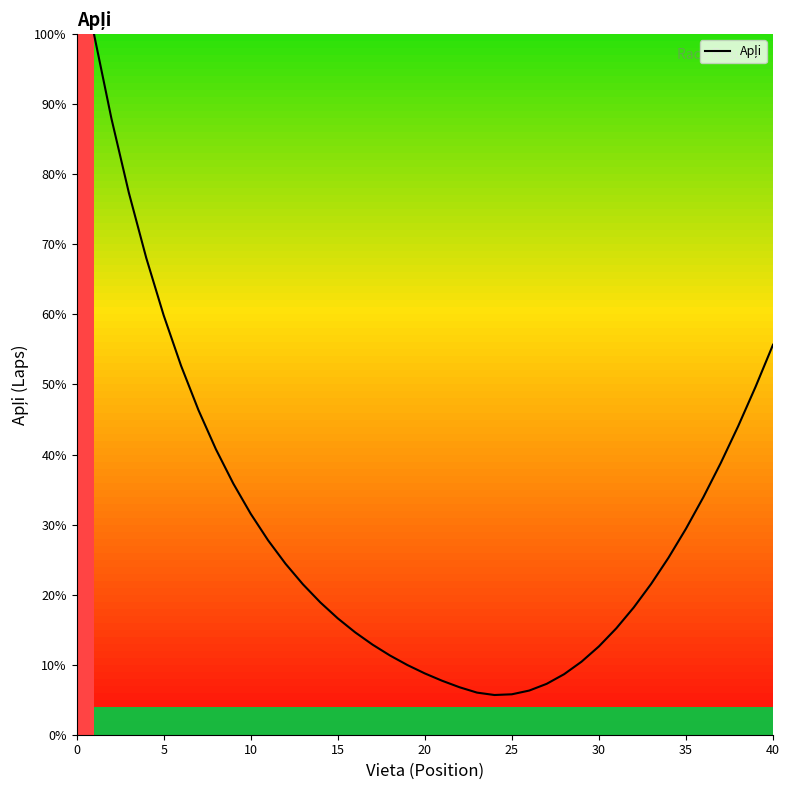

What is the minimum value shown in the chart?

5.7